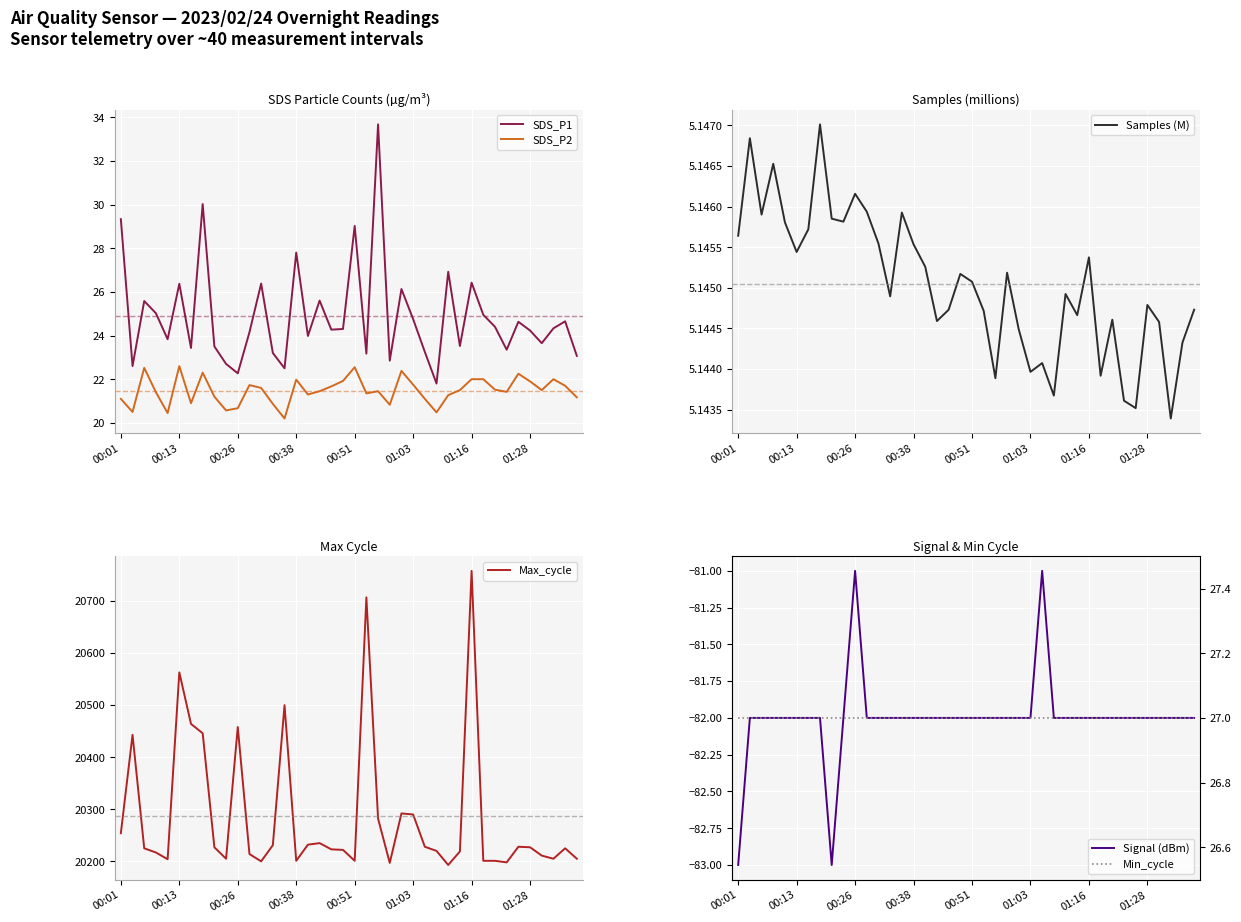

True or false: Max_cycle and SDS_P1 cross at least once.

False